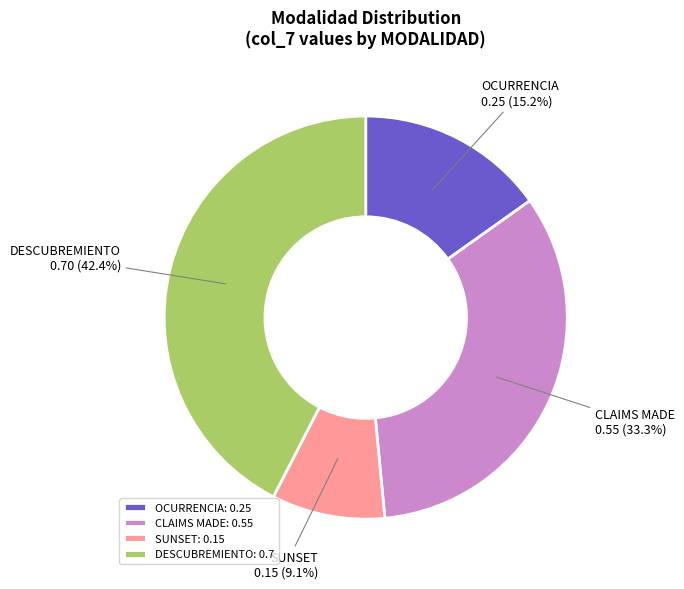

What percentage is NOT represented by DESCUBREMIENTO?

57.6%